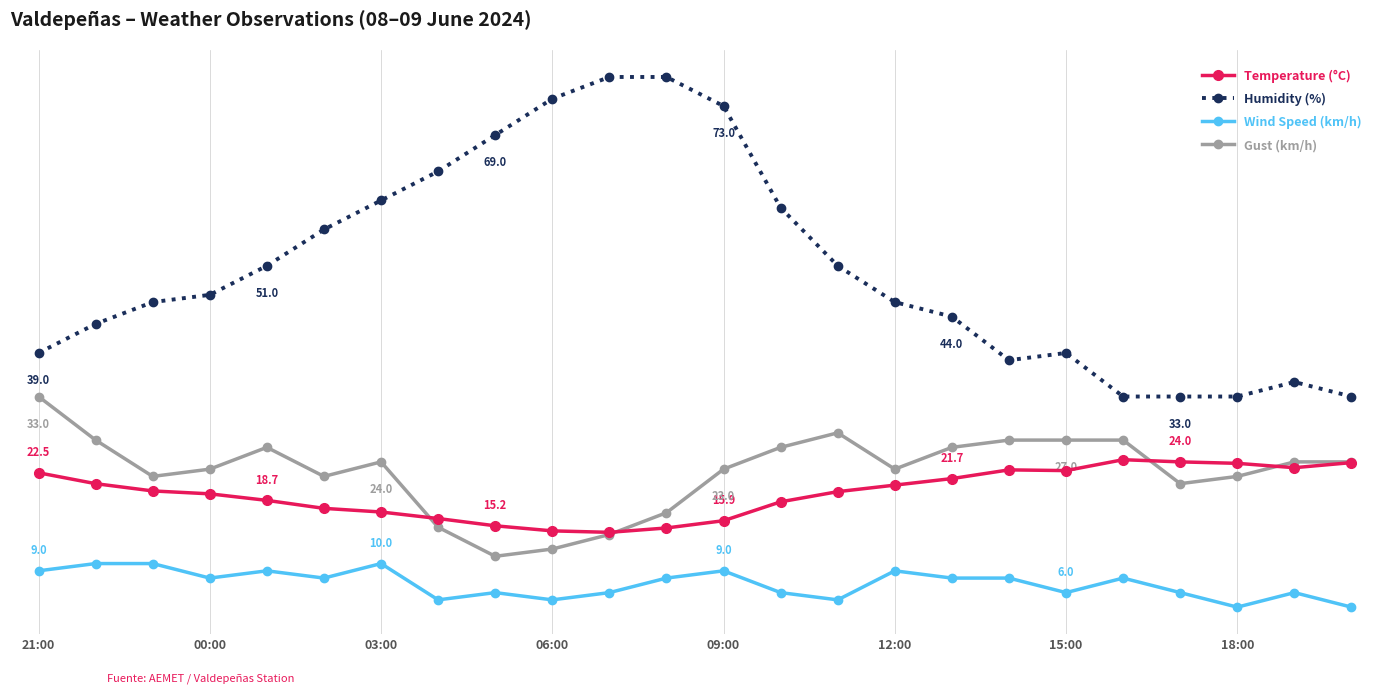

What is the value of the Gust (km/h) point at the 7th from the left?

24.0